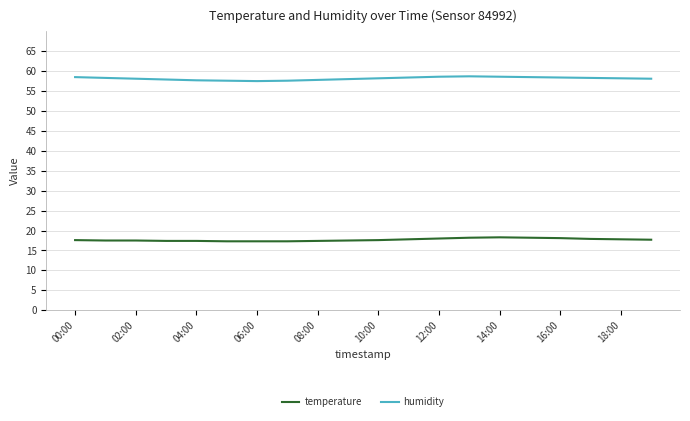

List the series in order of their overall mean, lowest first.

temperature, humidity